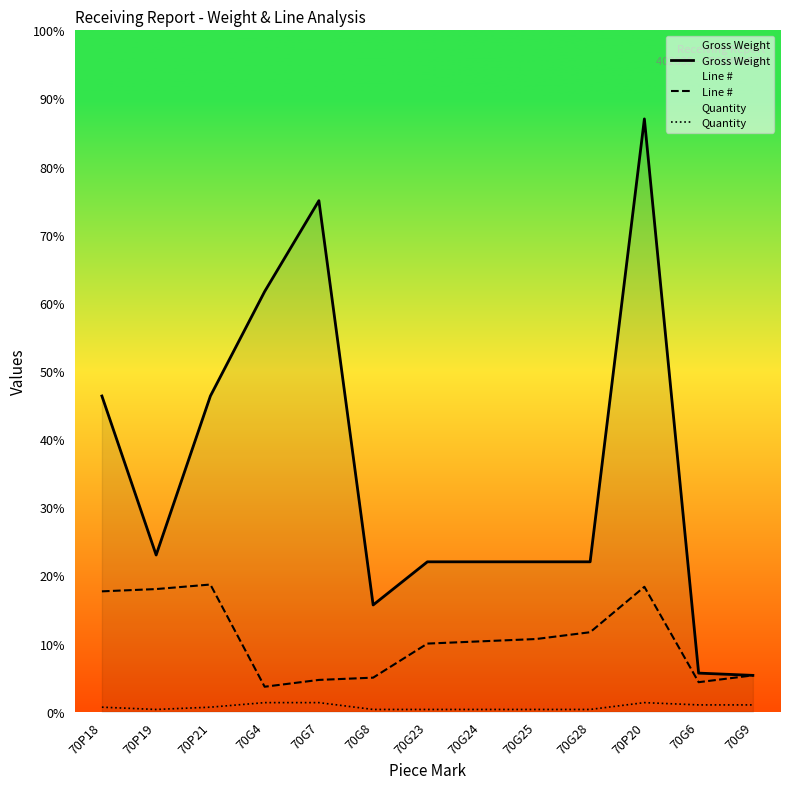

In Quantity, how many points are higher than both neighbors (excluding endpoints)?

1